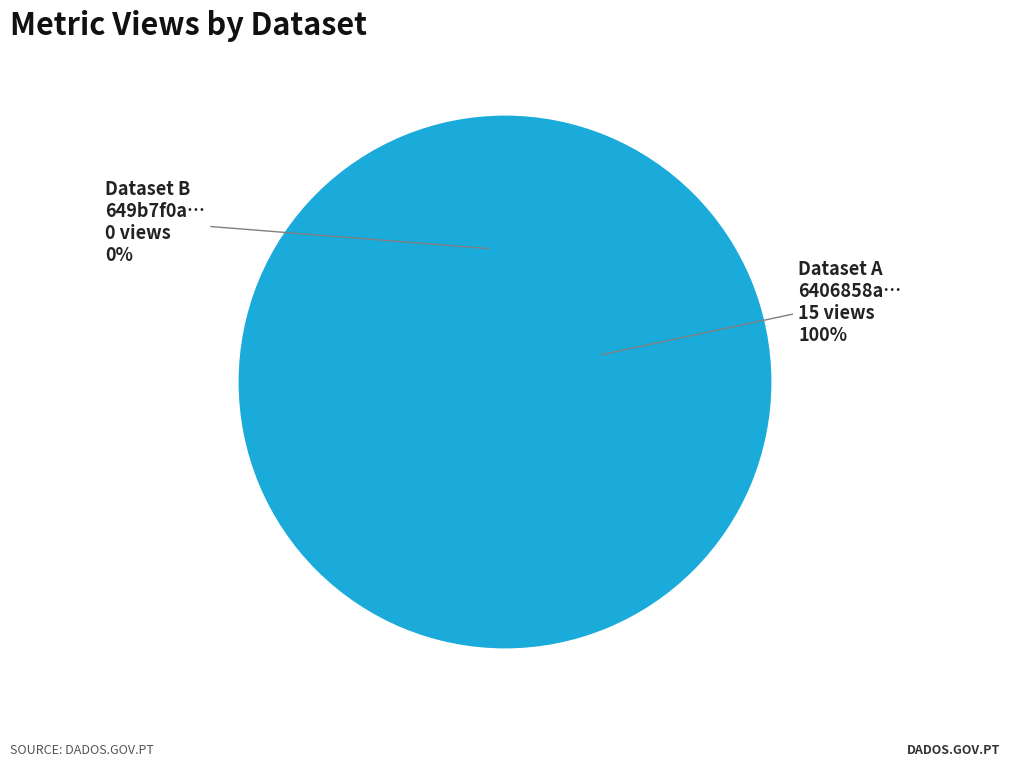

True or false: 649b7f0a078190f8a1e77189 accounts for 0% of the total.

True